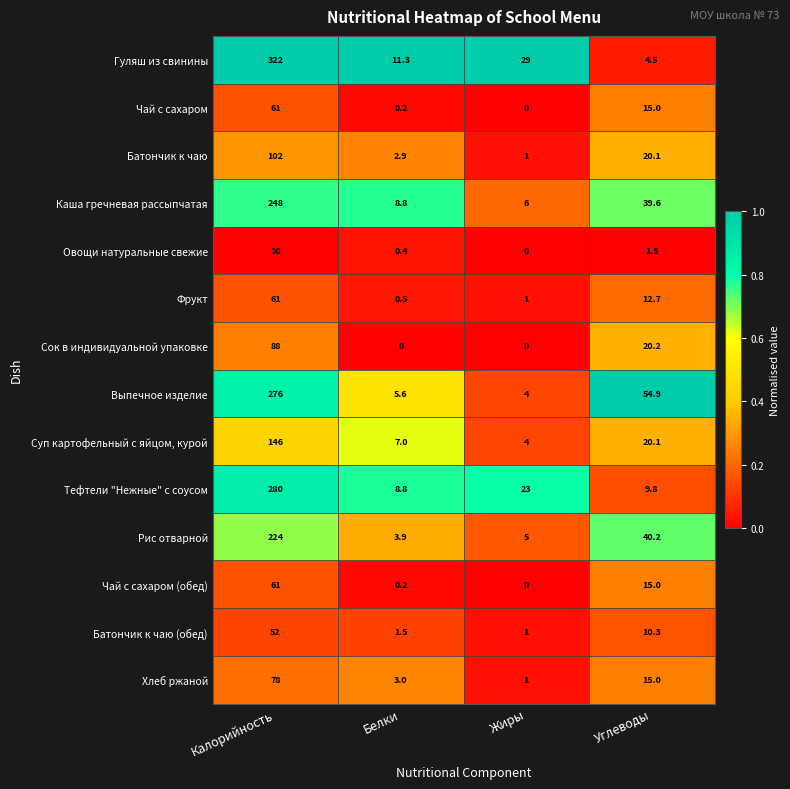

Between Калорийность and Углеводы, which series saw the biggest shift?

Гуляш из свинины